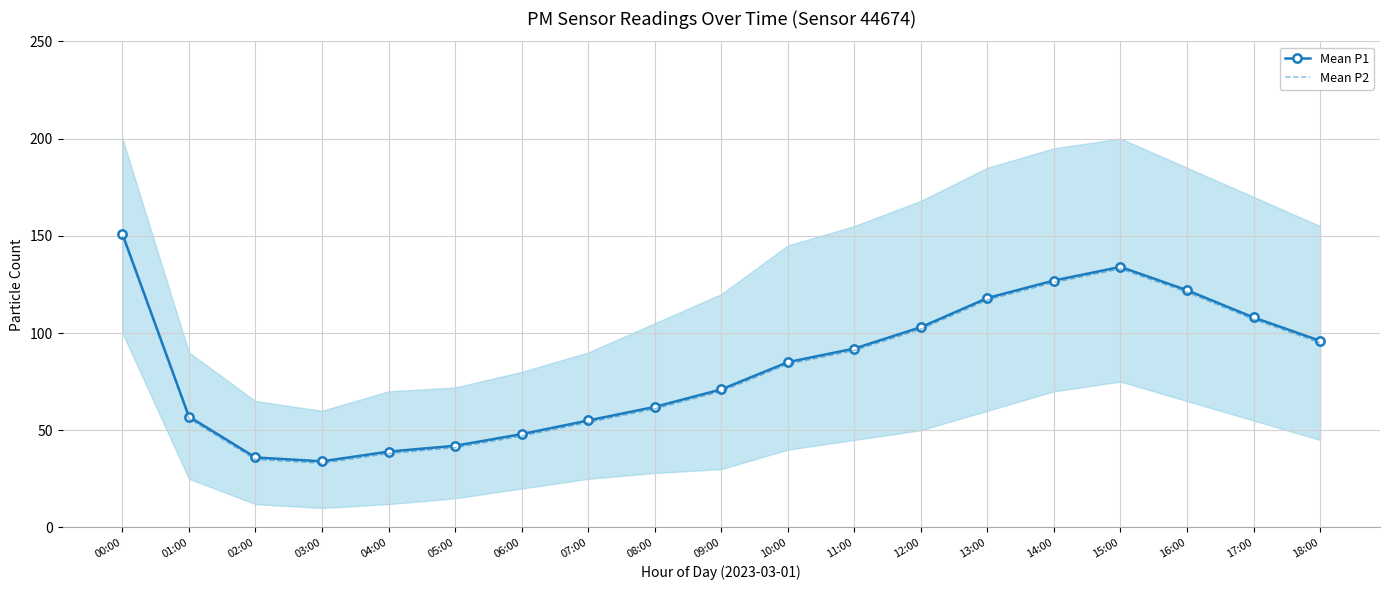

True or false: Mean P1 has a value of 28 at 15:00.

False